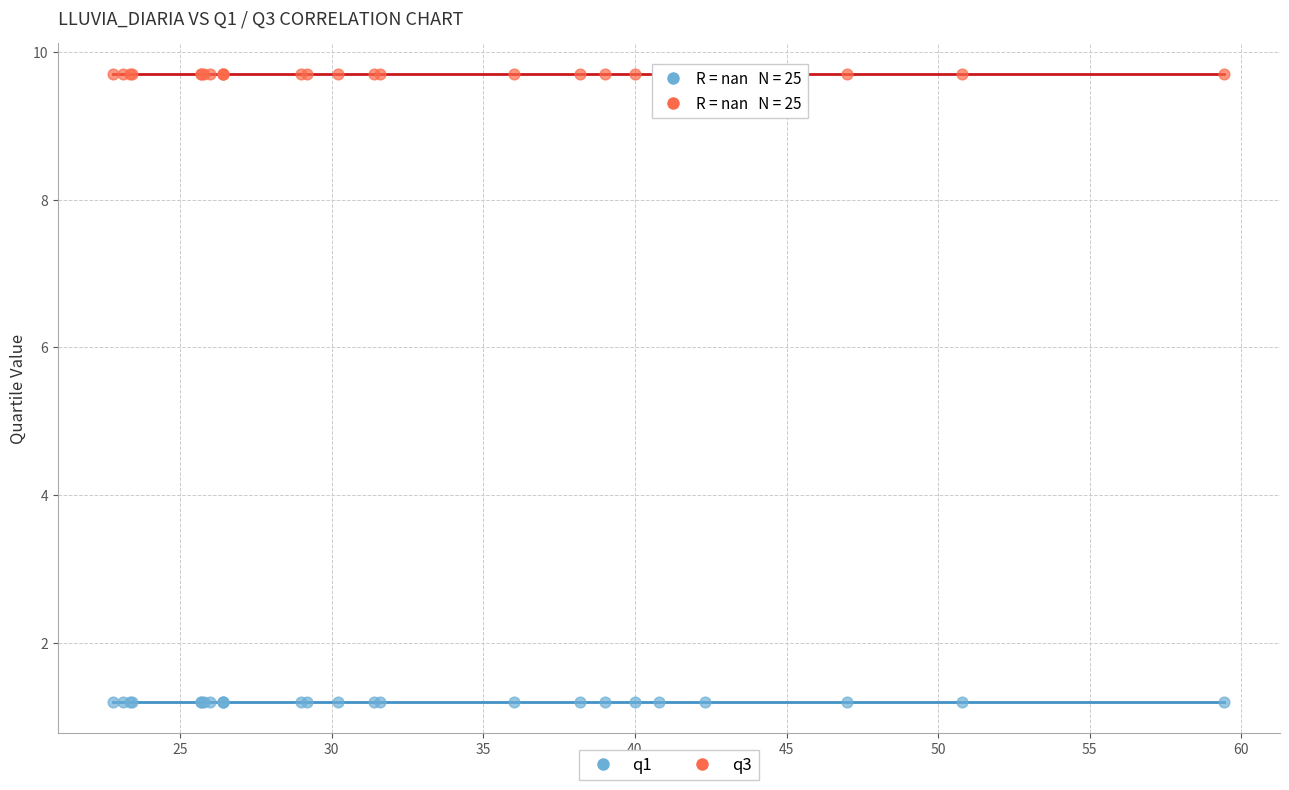

Which series contains the lowest Y value?

q1